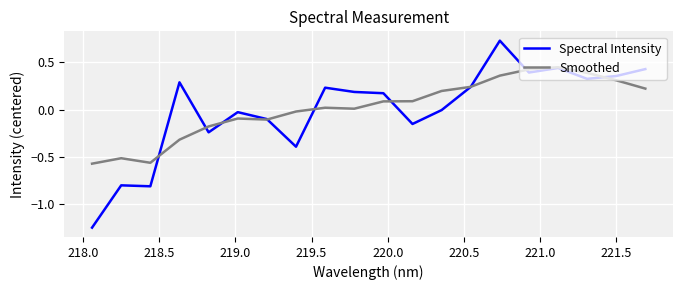

Rank the series by their maximum value, from highest to lowest.

Spectral Intensity, Smoothed